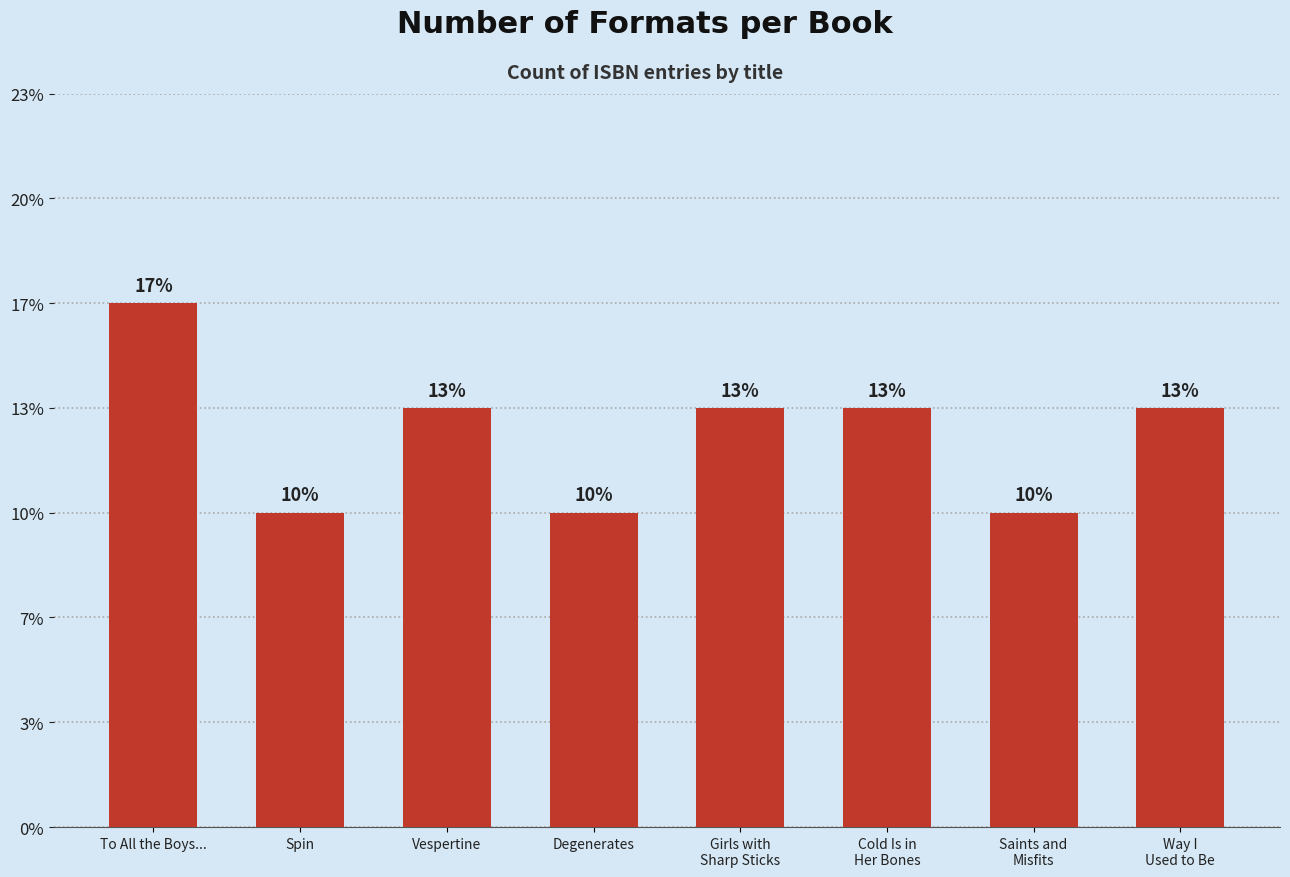

Are the bars horizontal?

No